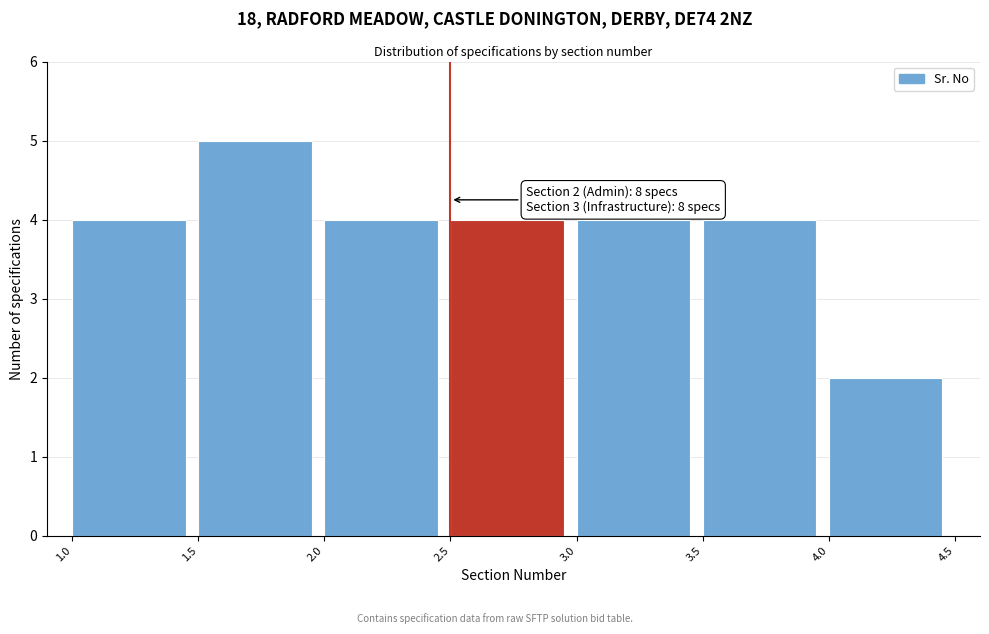

Which range on the x-axis has the tallest bar?

1.5 to 2.0